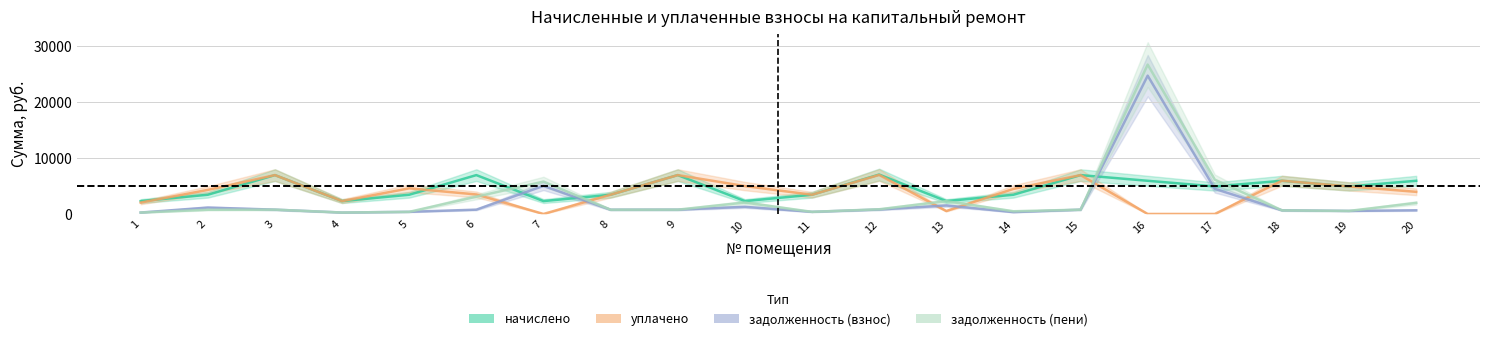

List the series in order of their overall mean, lowest first.

задолженность (взнос), задолженность (пени), уплачено, начислено